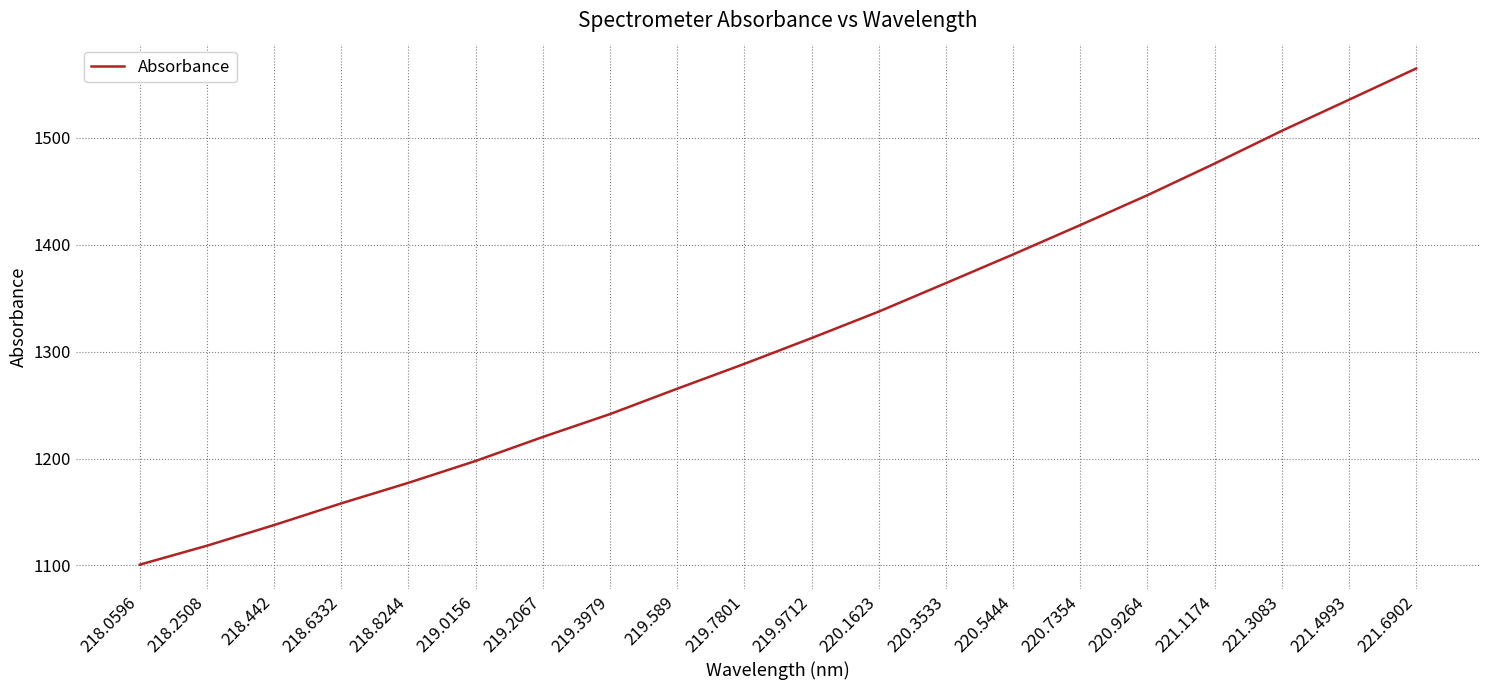

Where is the data nearest to the value 1332?

220.1623